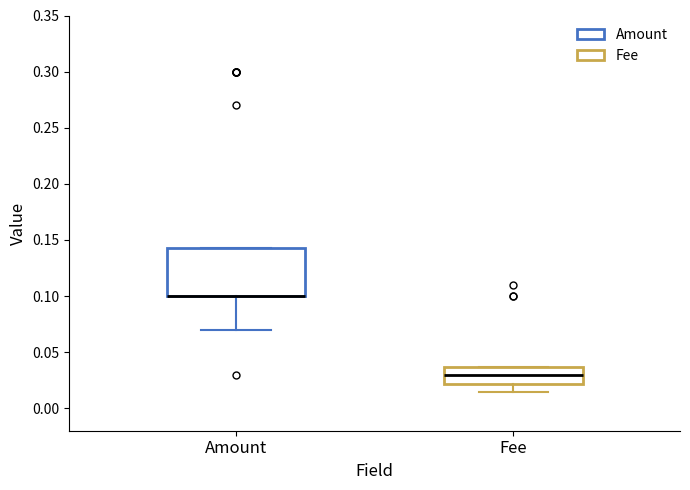

Which box is the tallest, from its lower edge to its upper edge?

Amount